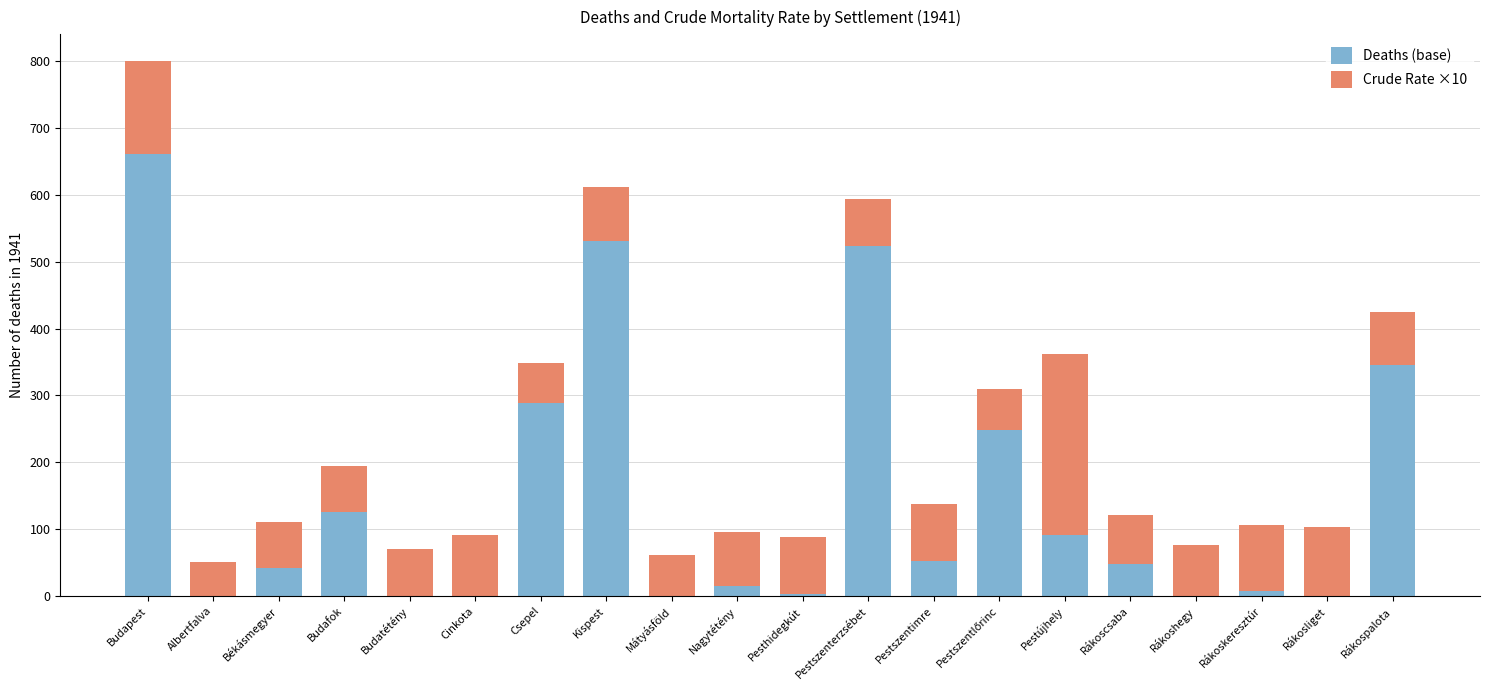

At which category is the sum across all series the highest?

Budapest